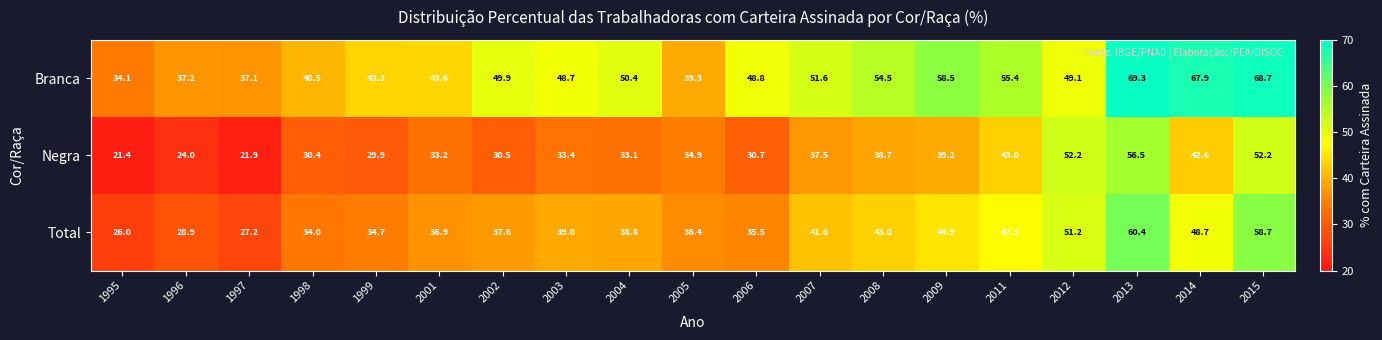

True or false: Branca has a value of 21.4 at 1997.

False